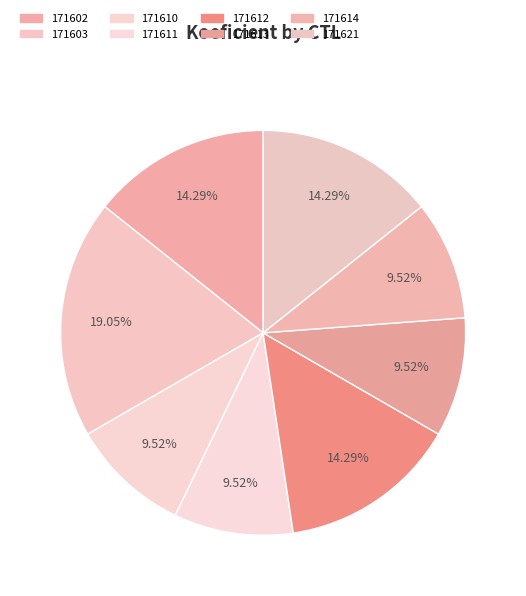

To the nearest percent, what is the average slice percentage?

12%